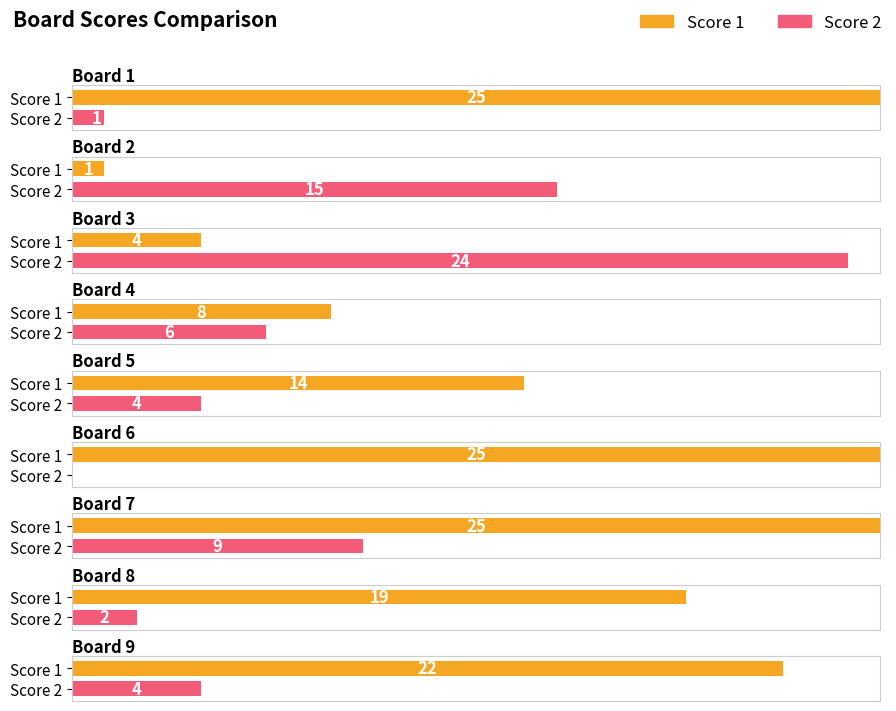

List the labels in order of Score 1 value, smallest first.

Board 2, Board 3, Board 4, Board 5, Board 8, Board 9, Board 1, Board 6, Board 7